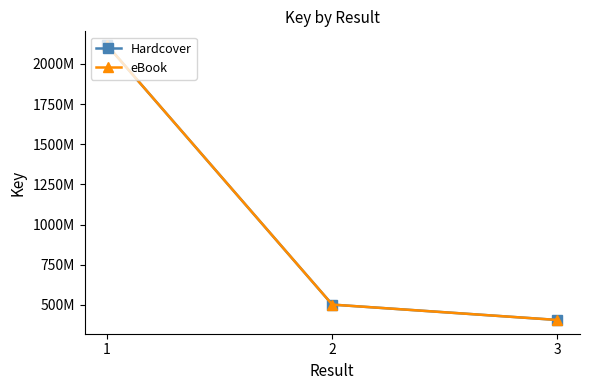

Which series changed the most between 1 and 2?

Hardcover